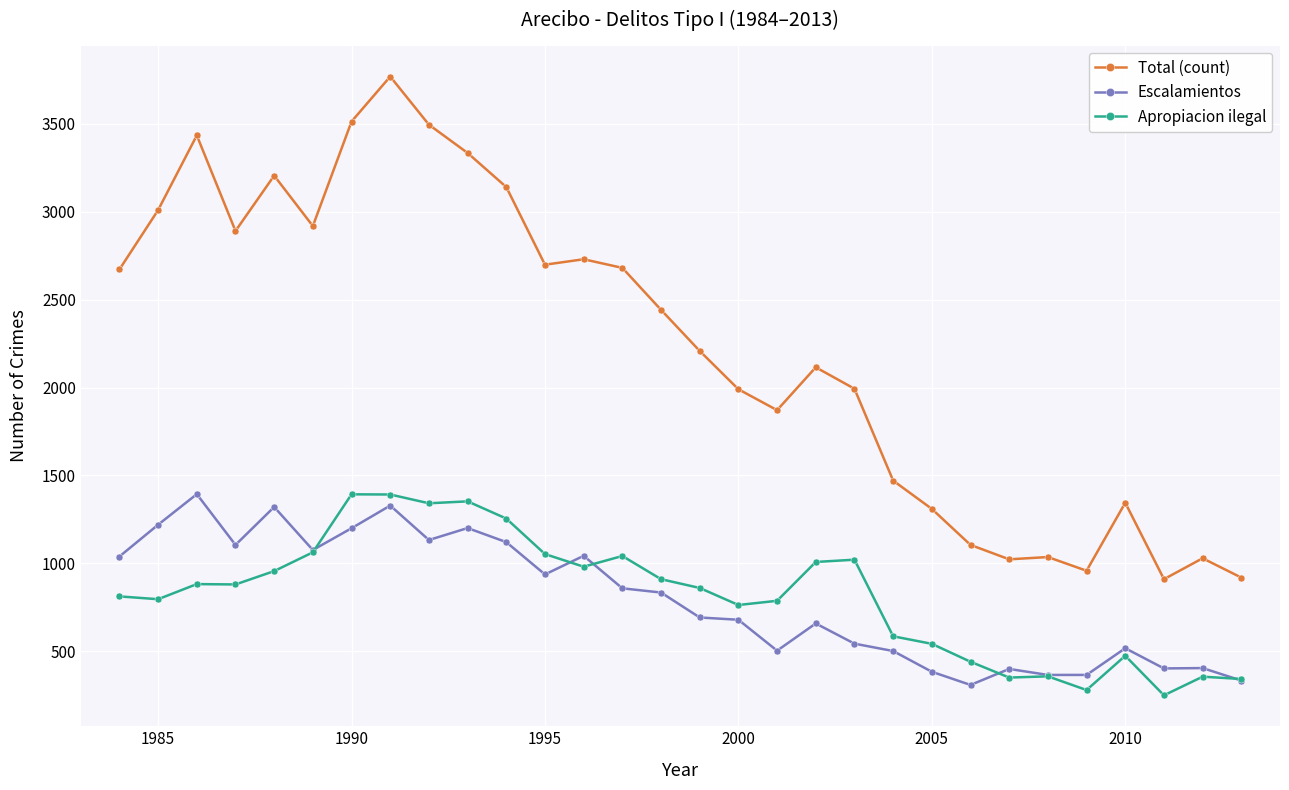

At how many categories does at least one series exceed 2781?

10